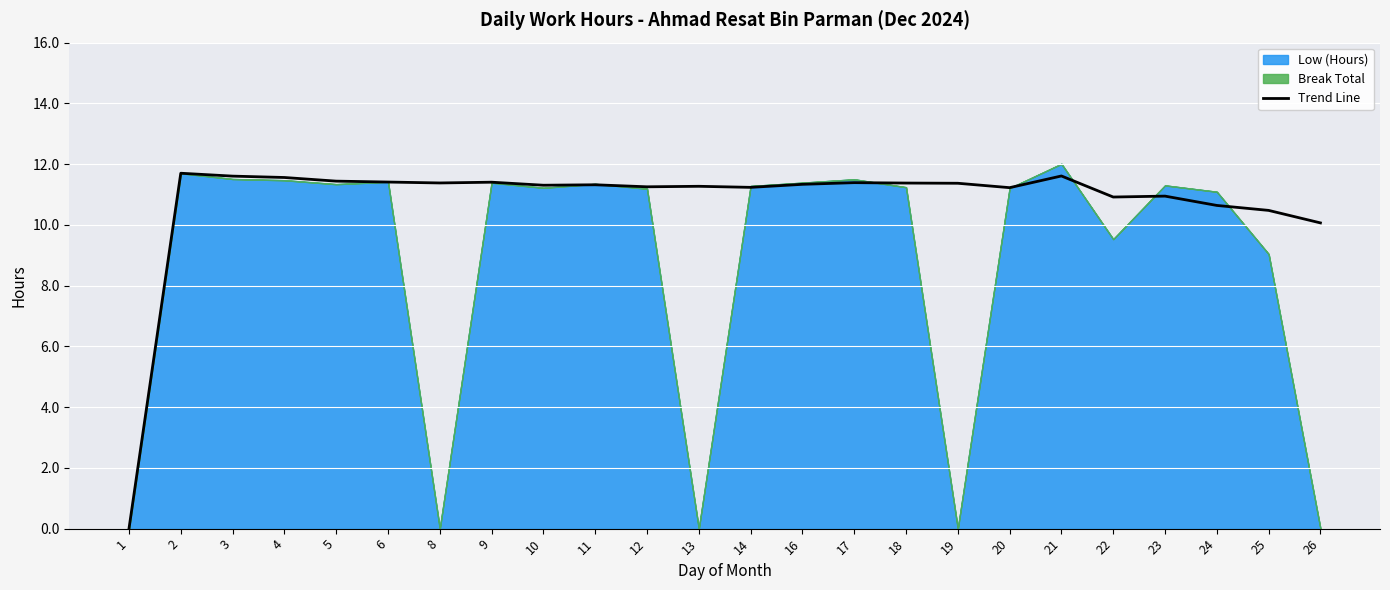

The value at 18 is 2.3. True or false?

False